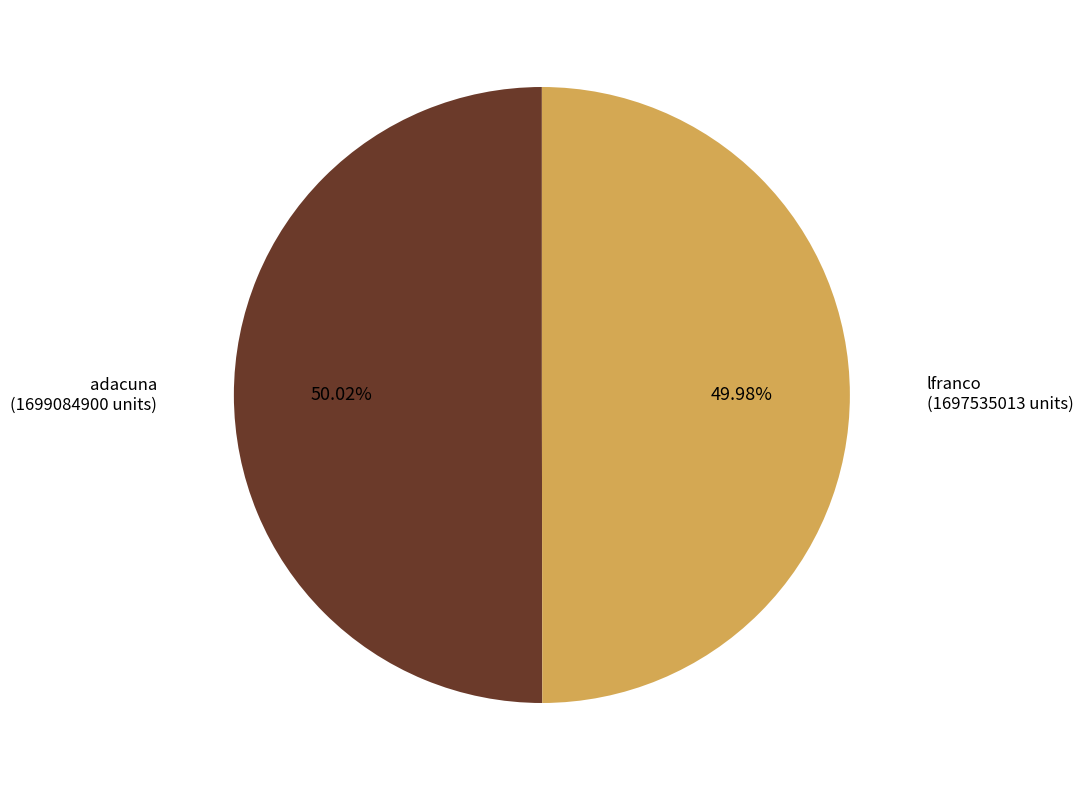

How many segments does this pie chart have?

2